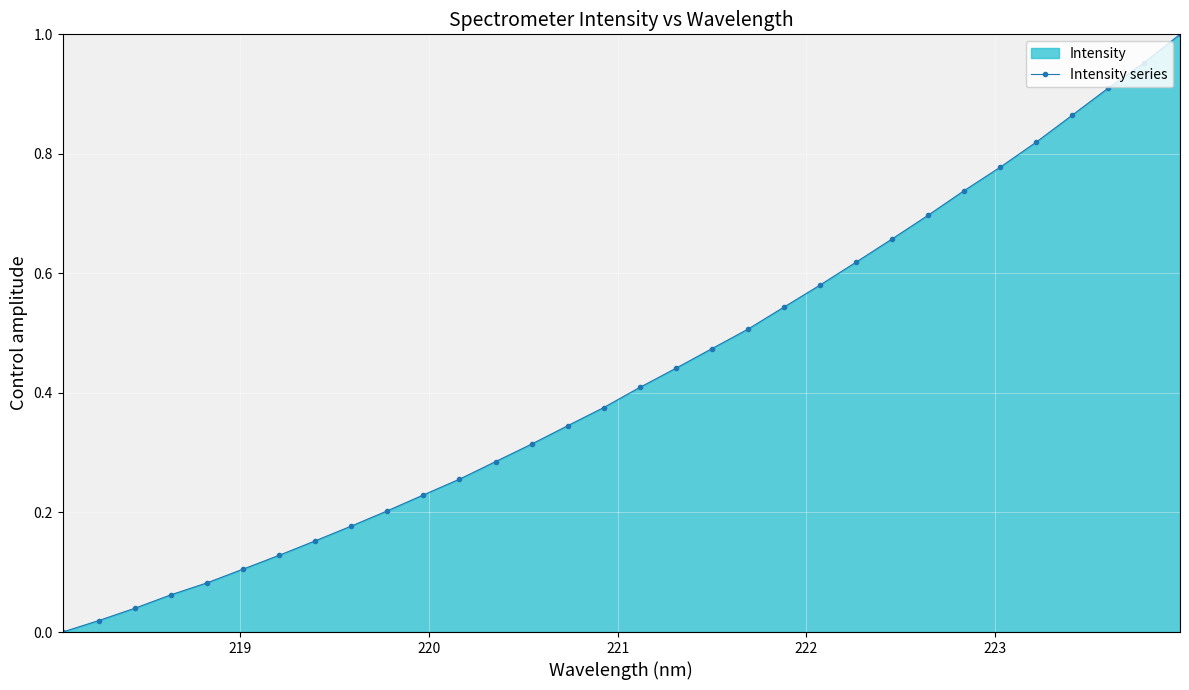

True or false: the data has more than 2 interior local peaks.

False